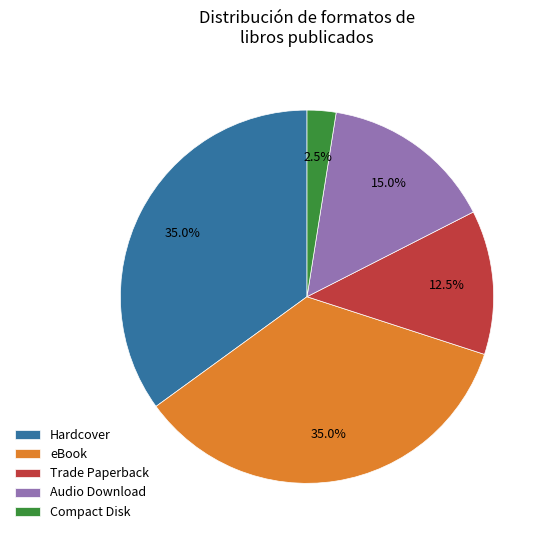

To the nearest percent, what percentage of the pie is Hardcover?

35%